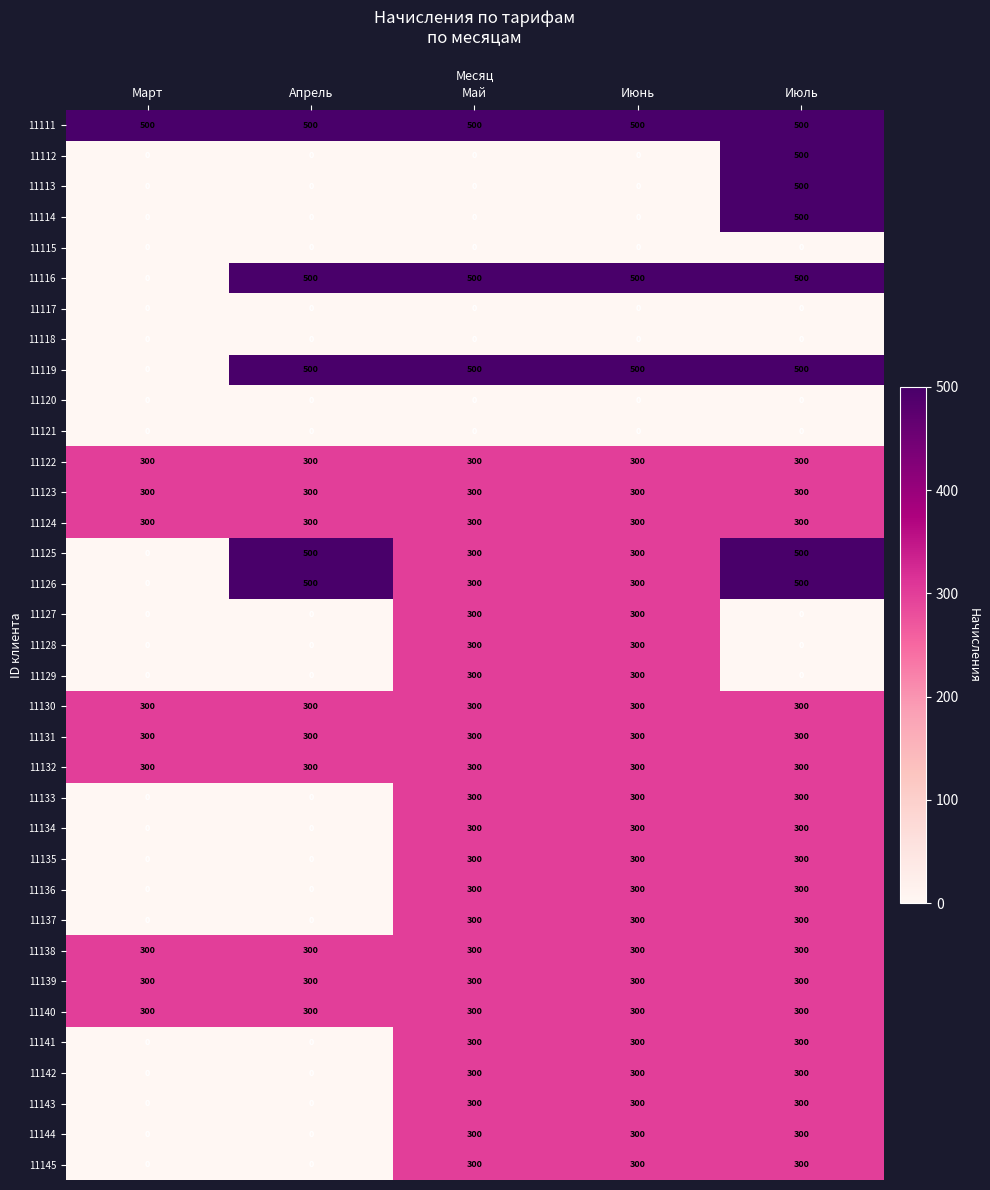

What is the maximum value for 11131?

300